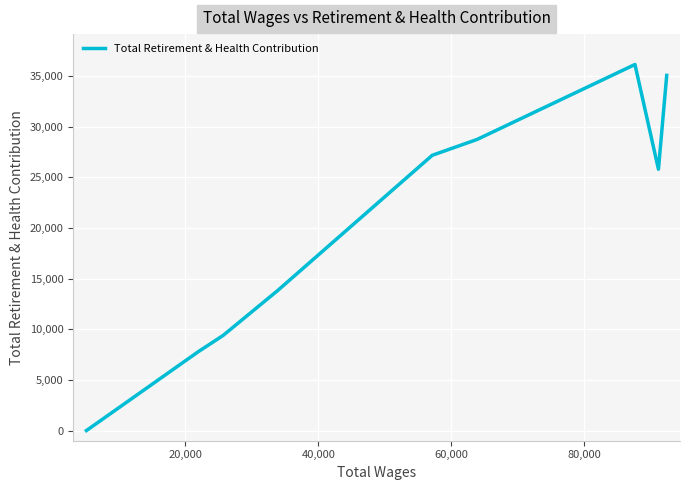

What is the average value?

20437